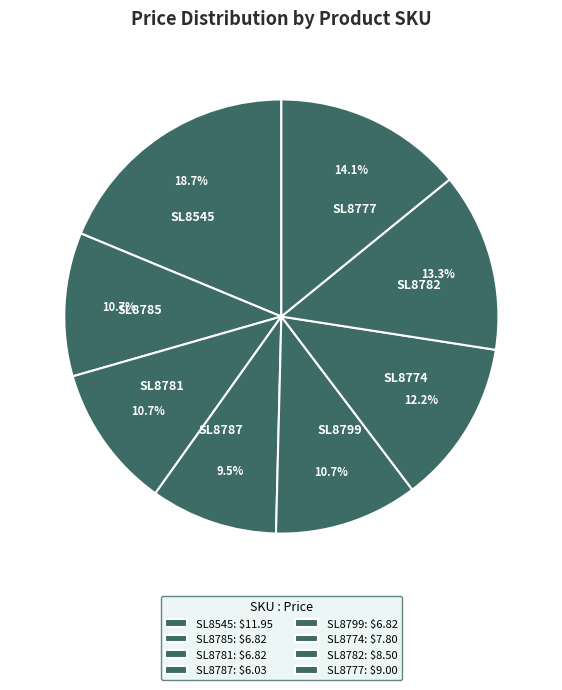

Does SL8774 represent more than half of the total?

No